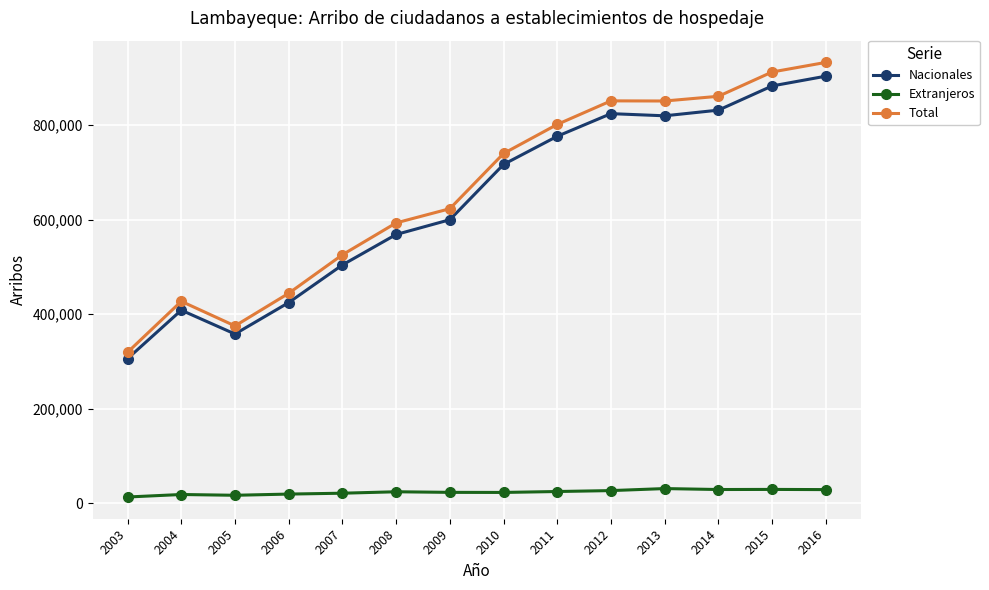

What is the difference between the maximum and minimum values in the Total series?

612681